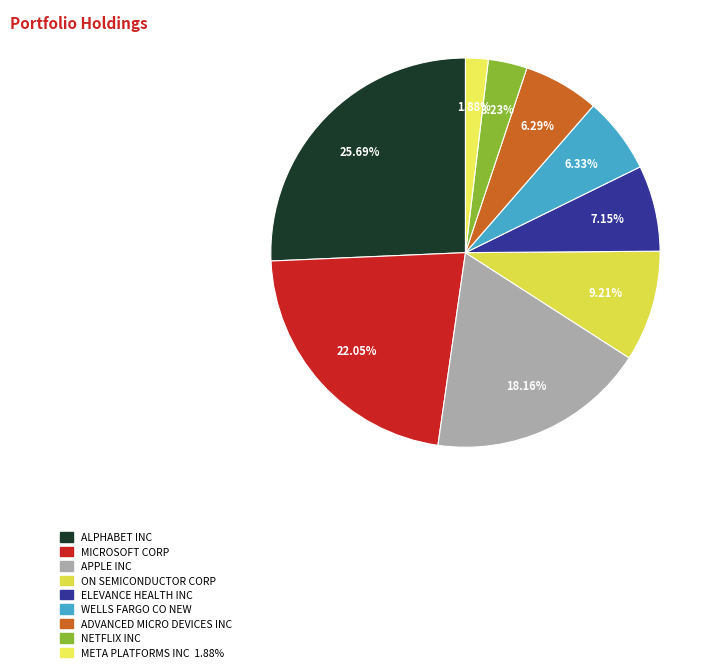

Is there a majority slice in this chart?

No